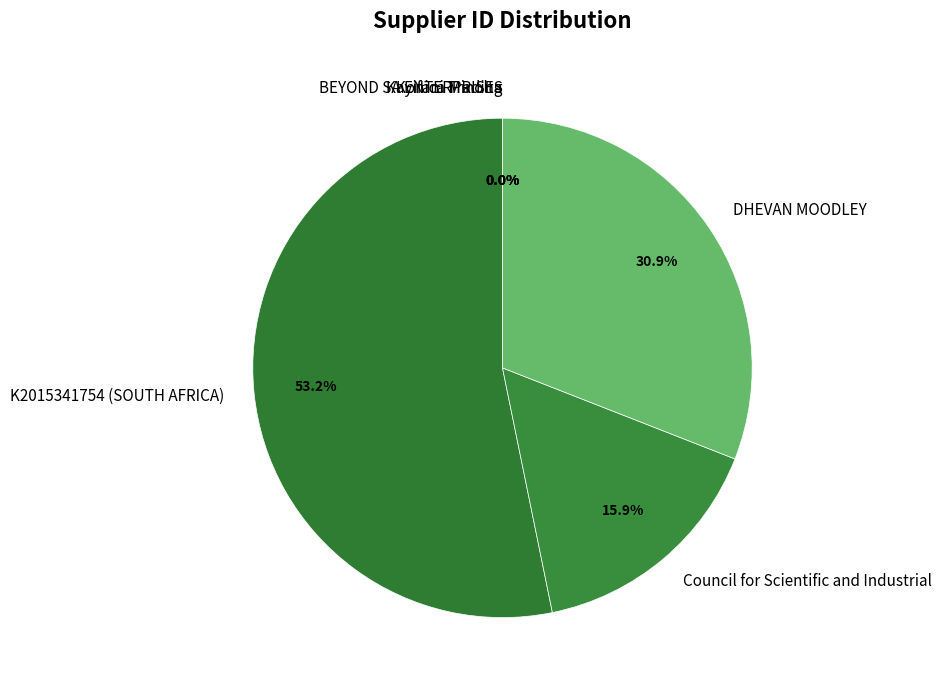

The Council for Scientific and Industrial slice represents 16% of the pie. True or false?

True